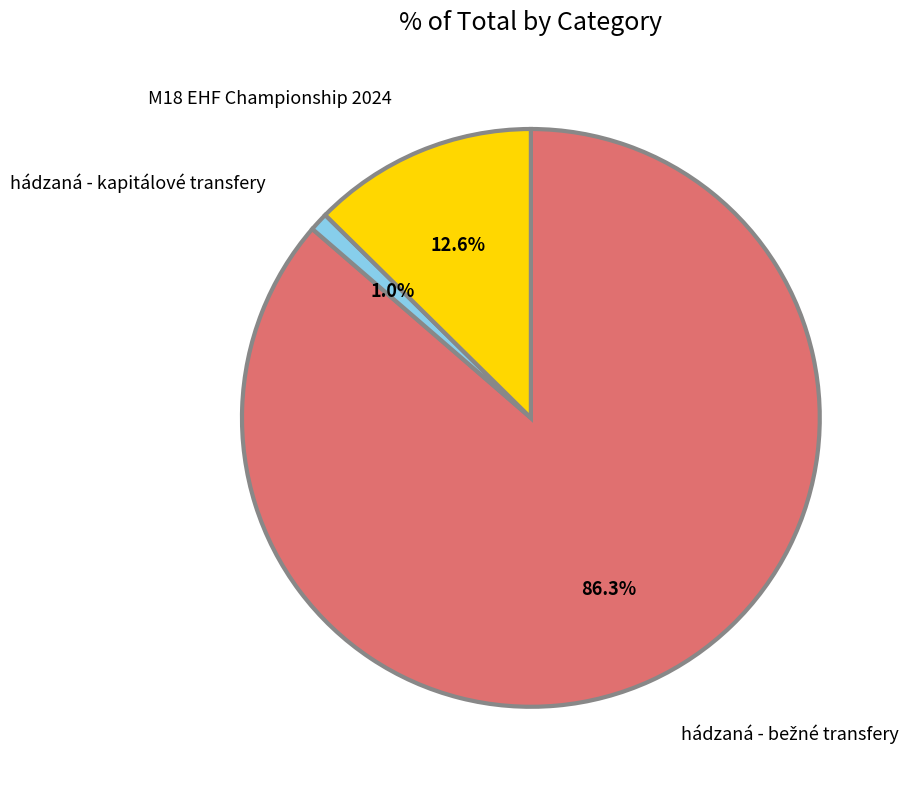

Is there any slice that represents more than half of the pie?

Yes